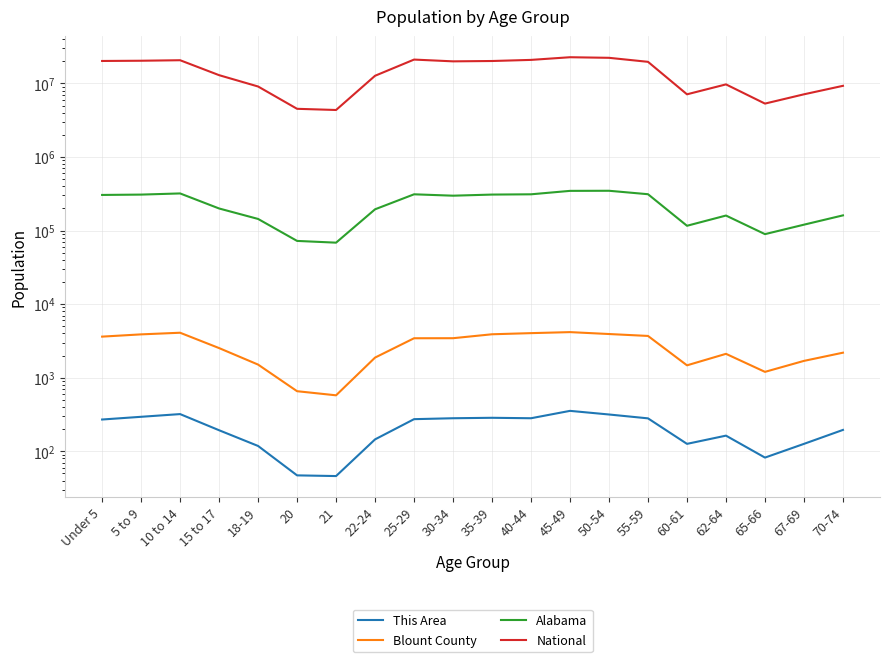

True or false: This Area and Blount County cross at least once.

False